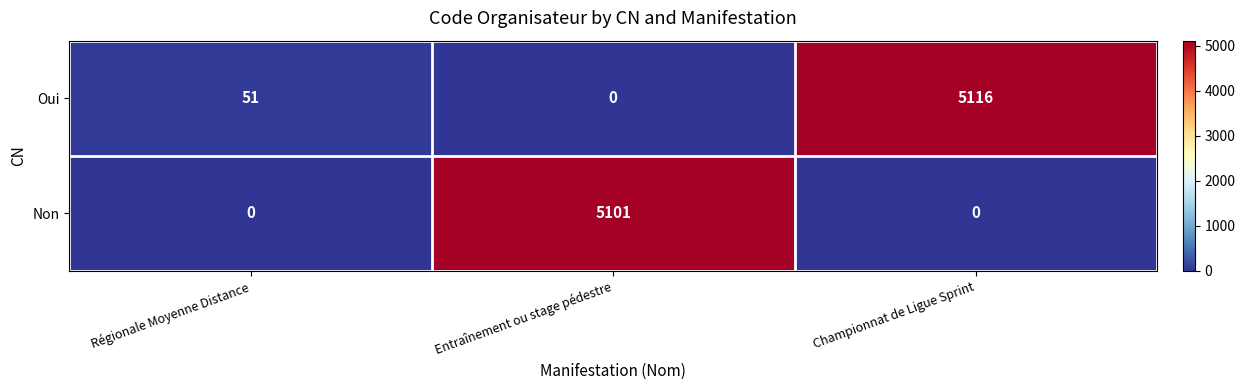

Which series has the largest range (max minus min)?

Oui